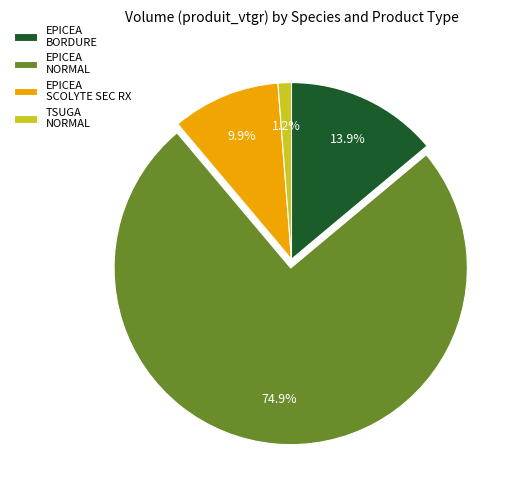

What percentage do EPICEA SCOLYTE SEC RX and EPICEA NORMAL together represent?

84.9%